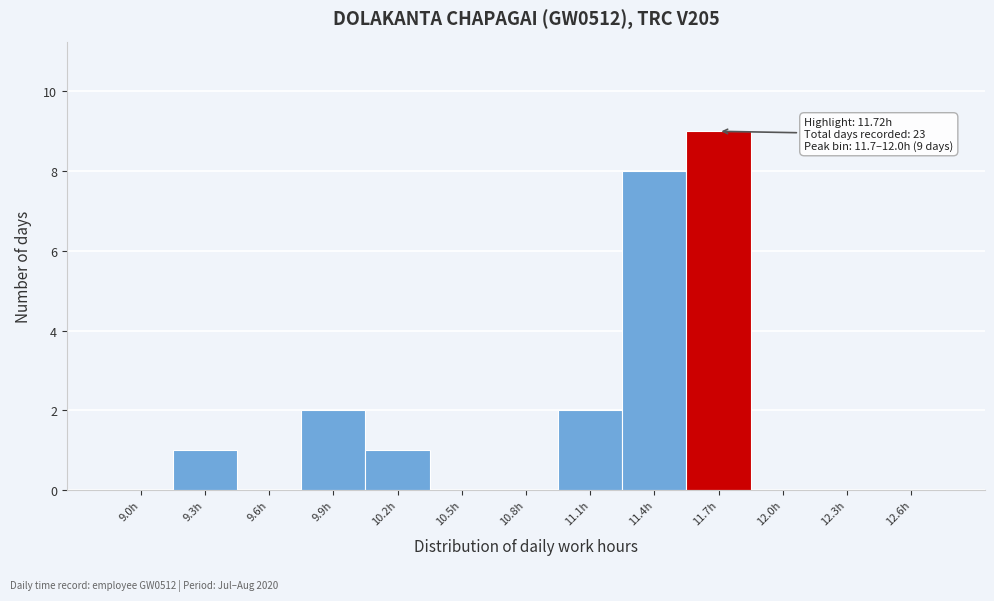

Reading right to left, what are all the values shown in this chart?

12.6h=0	12.3h=0	12.0h=0	11.7h=9	11.4h=8	11.1h=2	10.8h=0	10.5h=0	10.2h=1	9.9h=2	9.6h=0	9.3h=1	9.0h=0